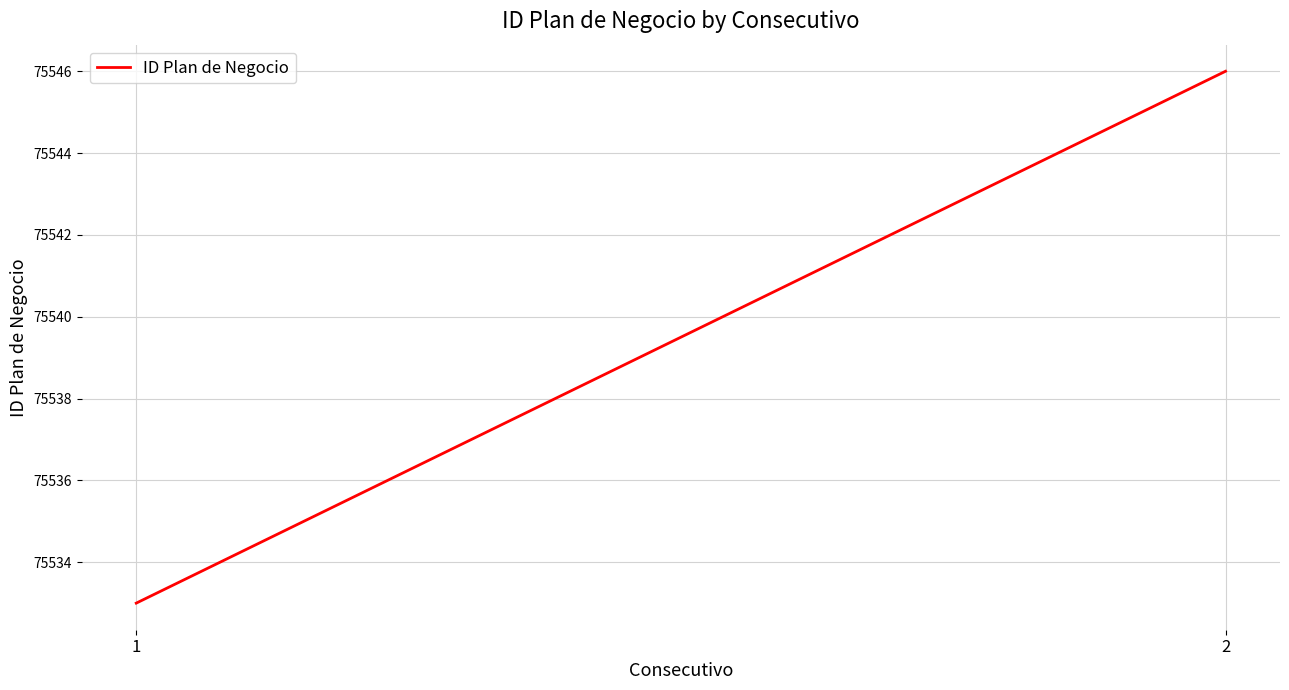

Which category has the highest value across all series?

2